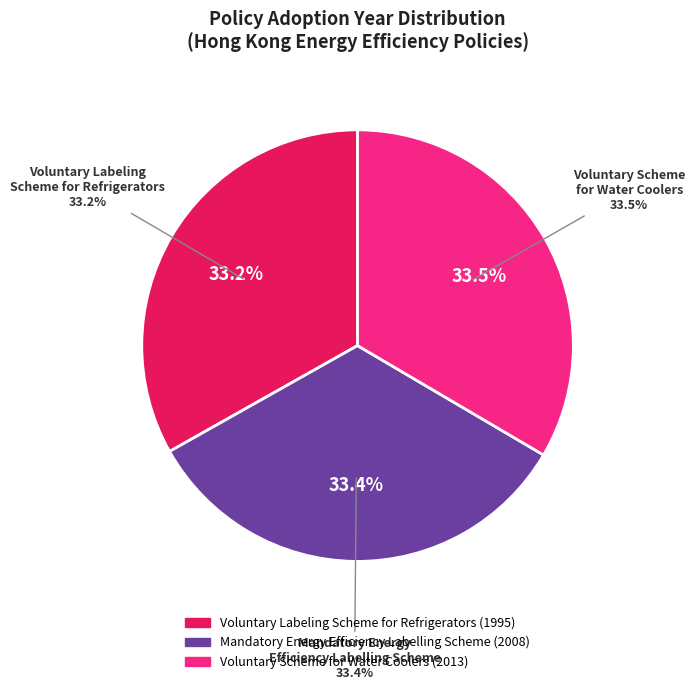

Does any single category account for the majority?

No